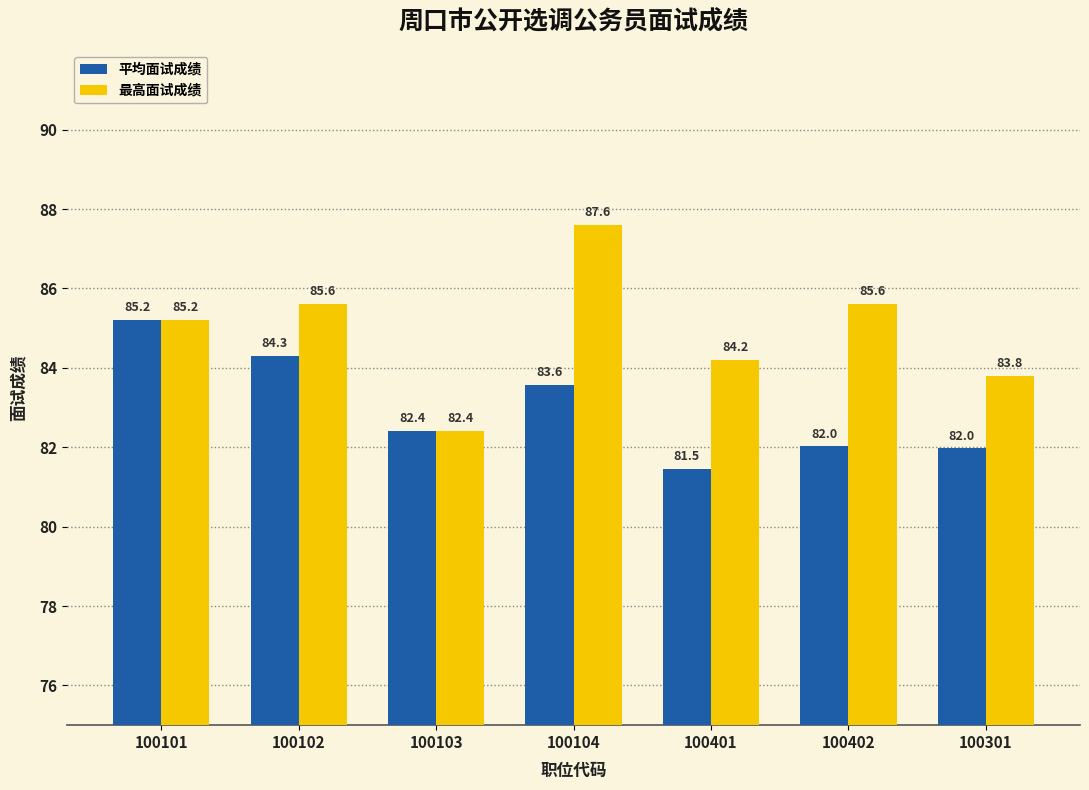

Reading left to right, what are all the values shown in this chart?

平均面试成绩: 85.2	84.3	82.4	83.6	81.5	82.0	82.0
最高面试成绩: 85.2	85.6	82.4	87.6	84.2	85.6	83.8